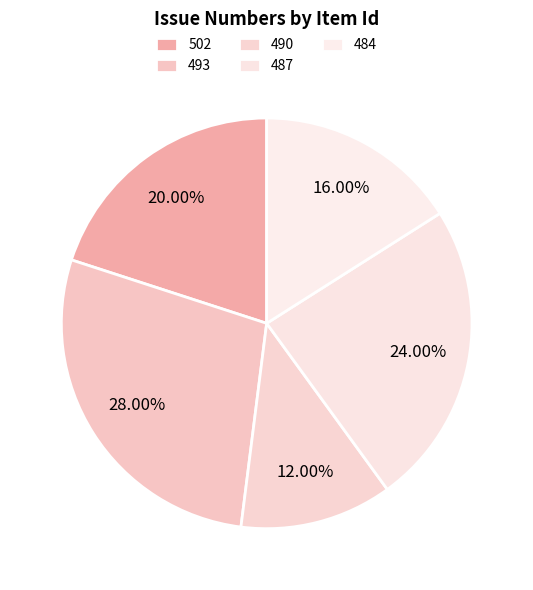

What percentage is the 487 slice, to the nearest percent?

24%